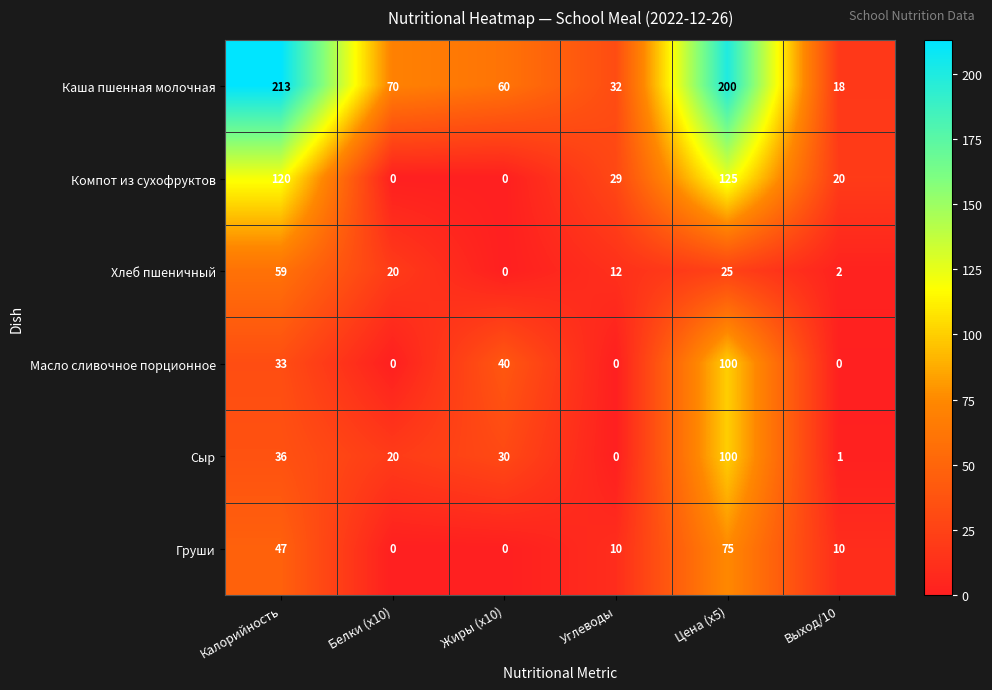

Which series has the largest total across all categories?

Каша пшенная молочная